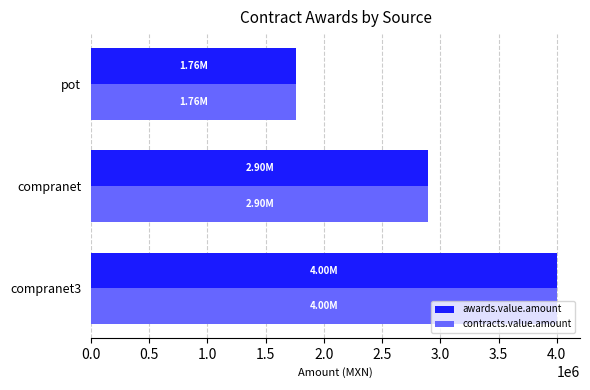

Where is awards.value.amount nearest to the value 2879899?

compranet